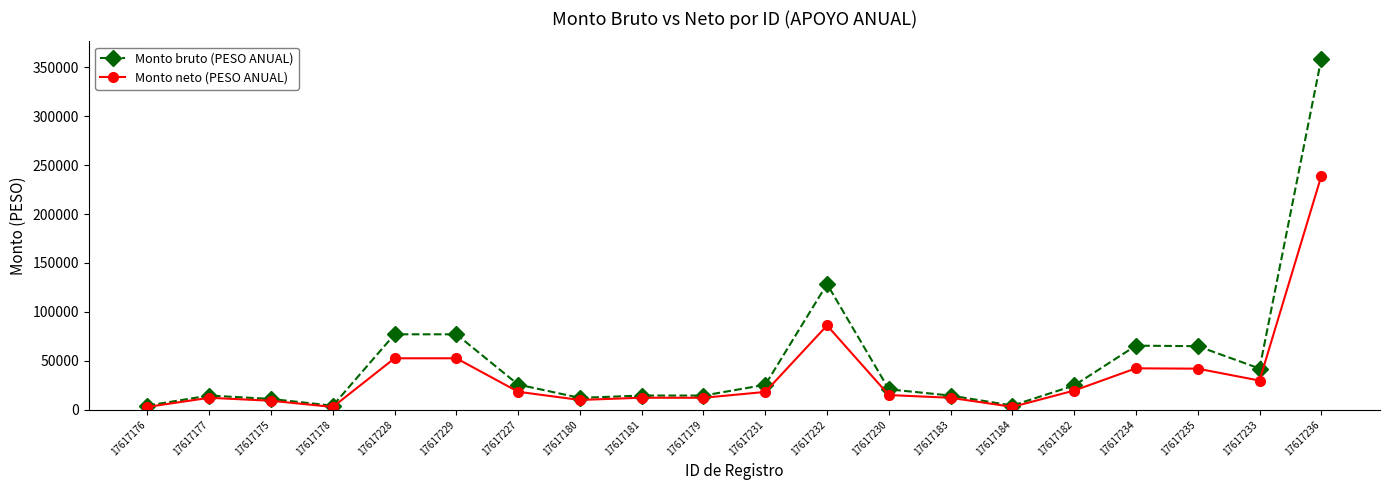

Where is Monto neto (PESO ANUAL) nearest to the value 120900?

17617232